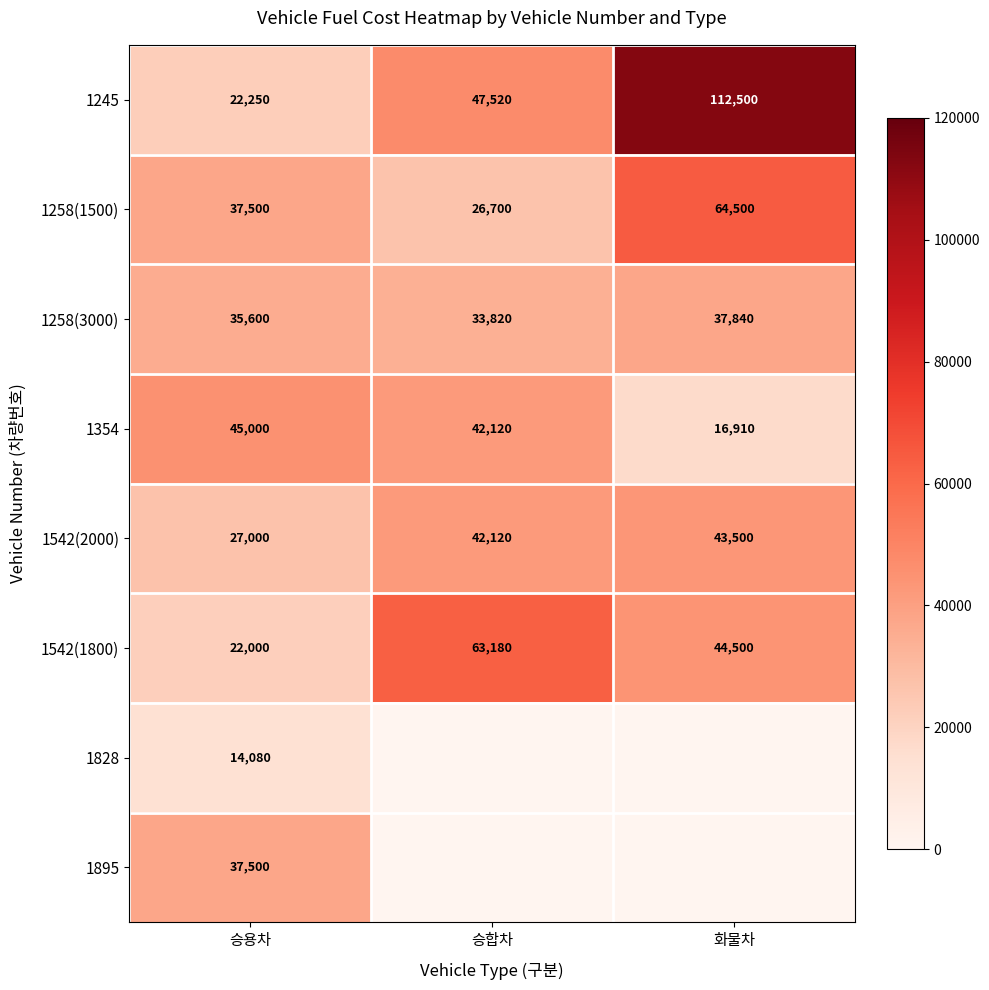

At which label does 1542(2000) reach its minimum?

승용차